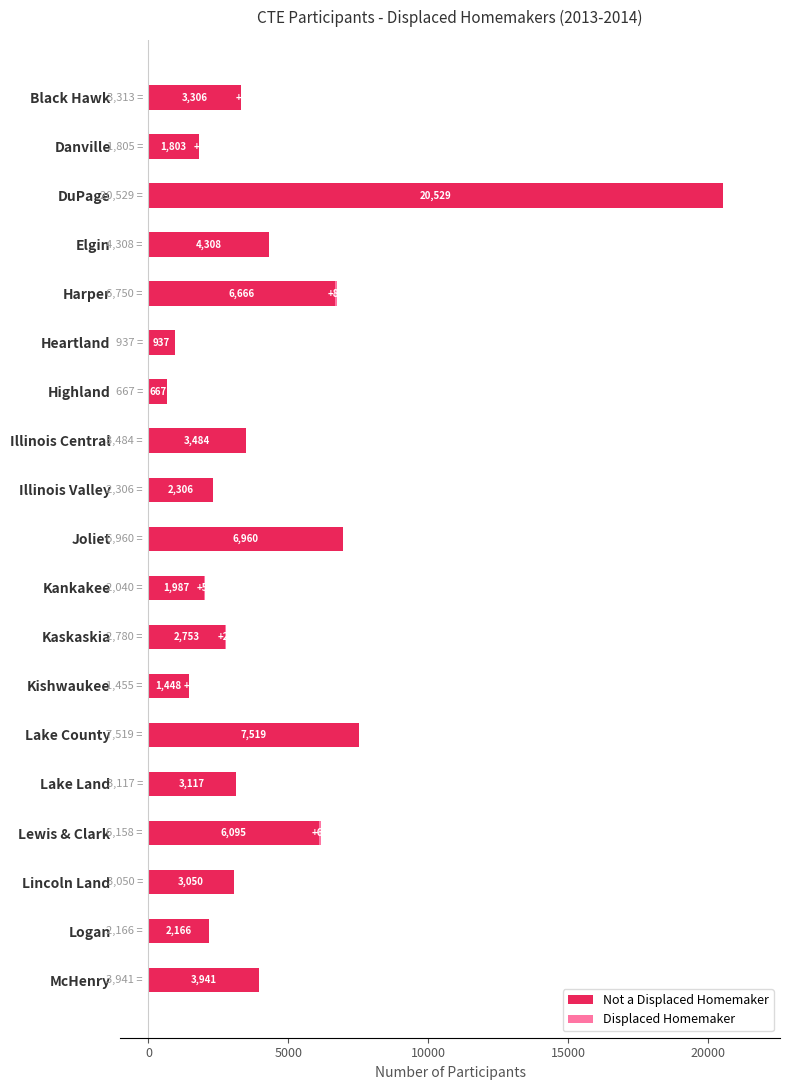

At which category is the sum across all series the highest?

DuPage